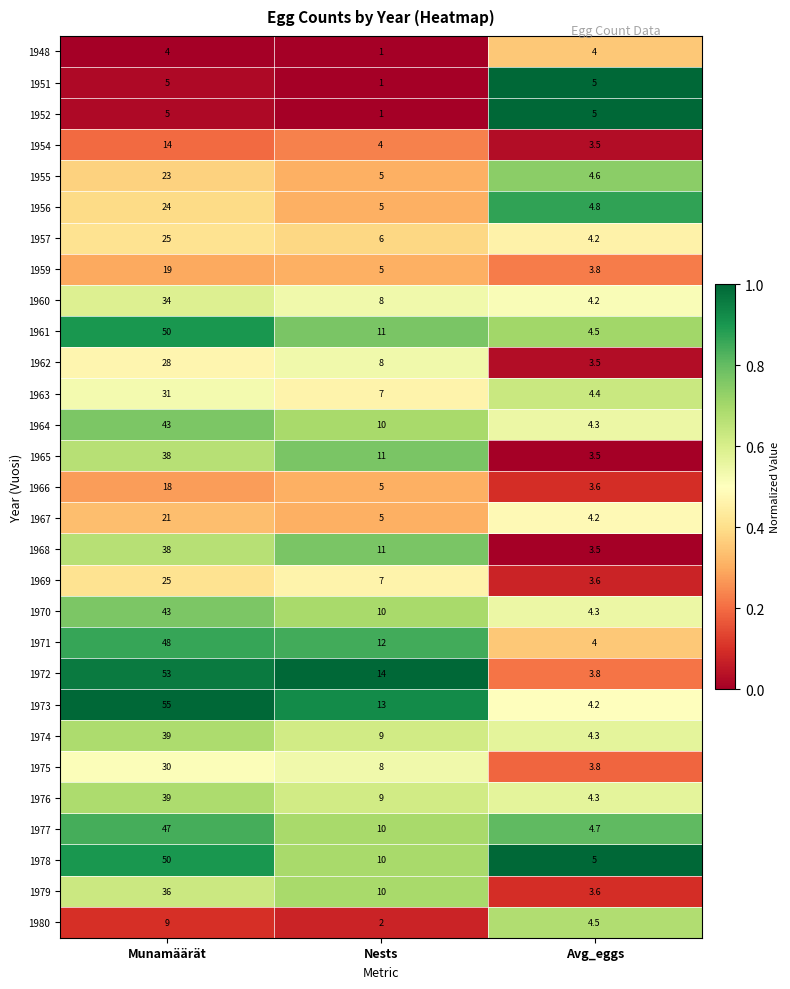

Is the value of 1969 at Munamäärät greater than the value of 1970 at Avg_eggs?

Yes